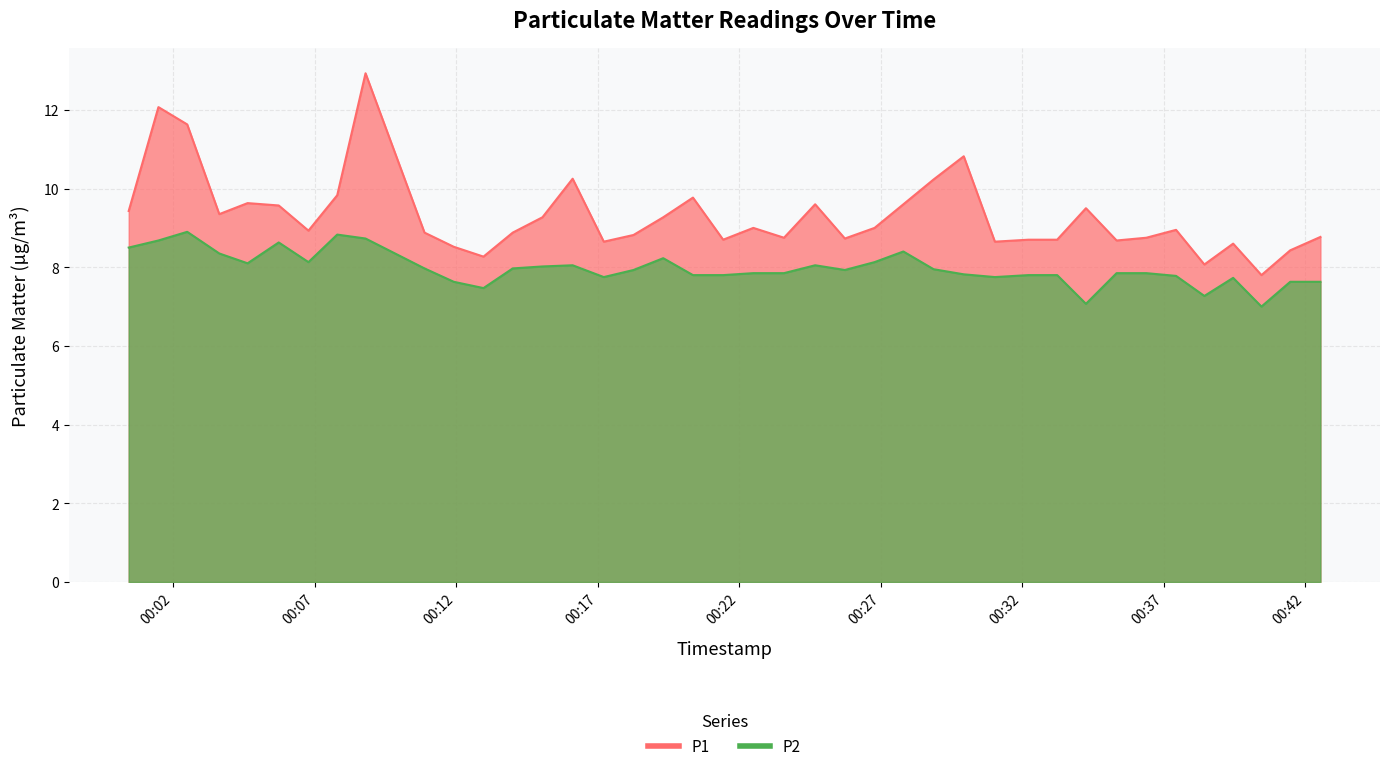

What is the label of the 9th point from the right?

2022-11-20T00:34:15